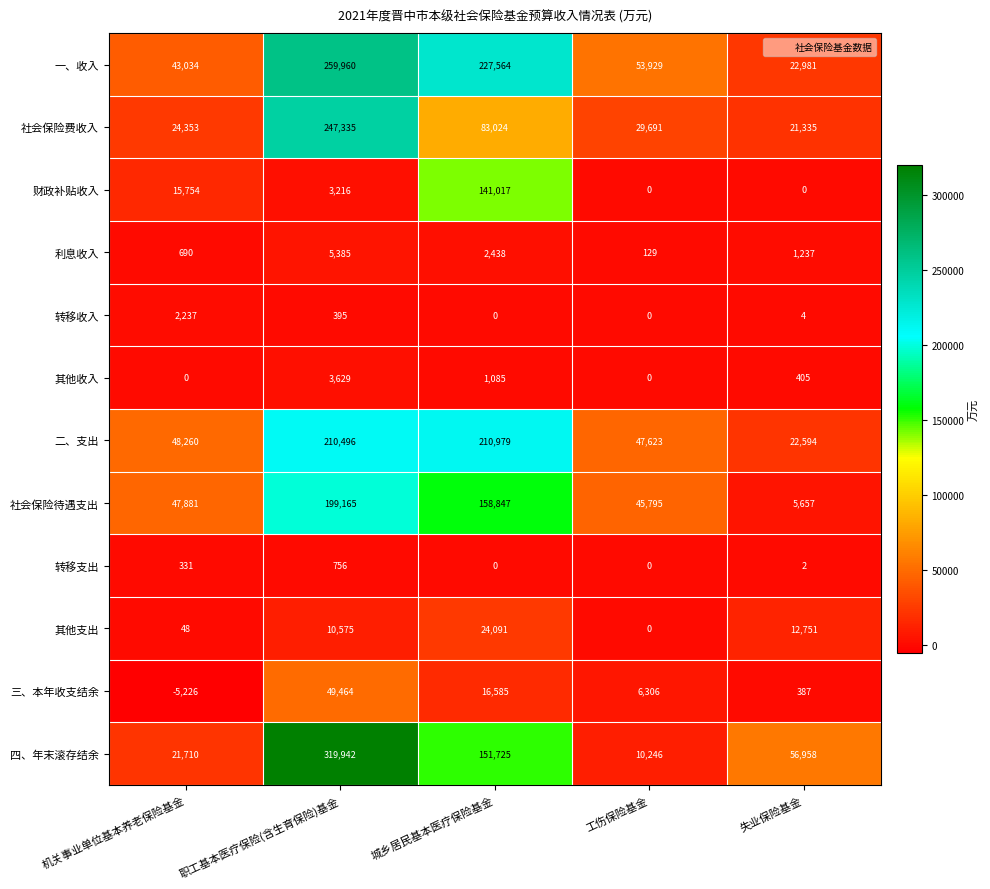

Rank the categories by 三、本年收支结余 value from lowest to highest.

机关事业单位基本养老保险基金, 失业保险基金, 工伤保险基金, 城乡居民基本医疗保险基金, 职工基本医疗保险(含生育保险)基金